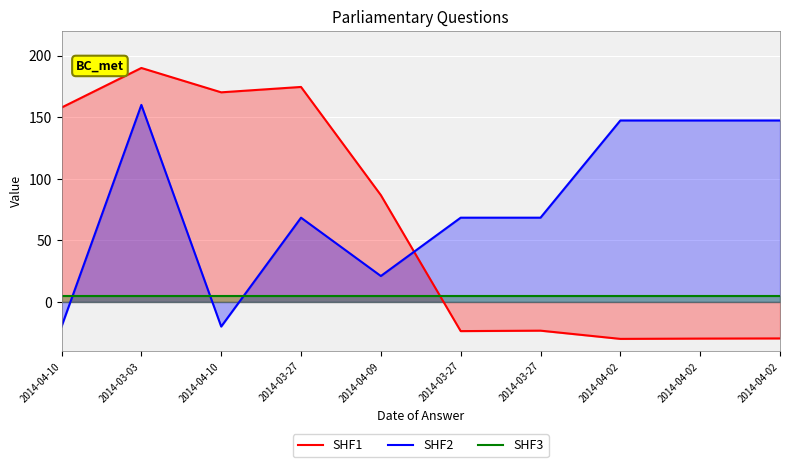

Which series changed the most between 2014-04-10 and 2014-03-27?

SHF1